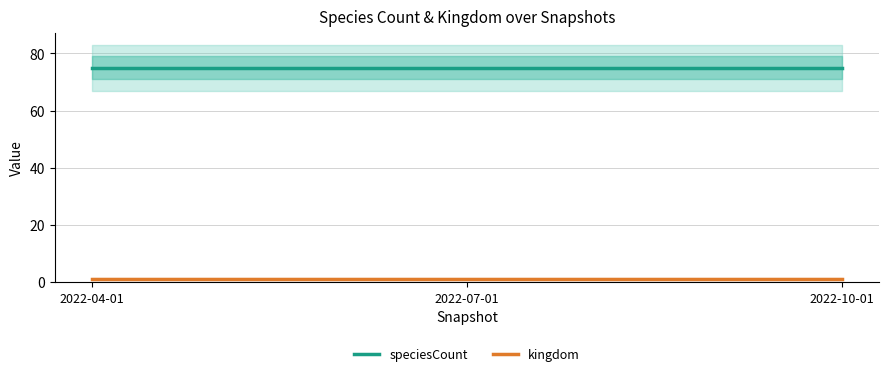

What is the smallest value displayed?

1